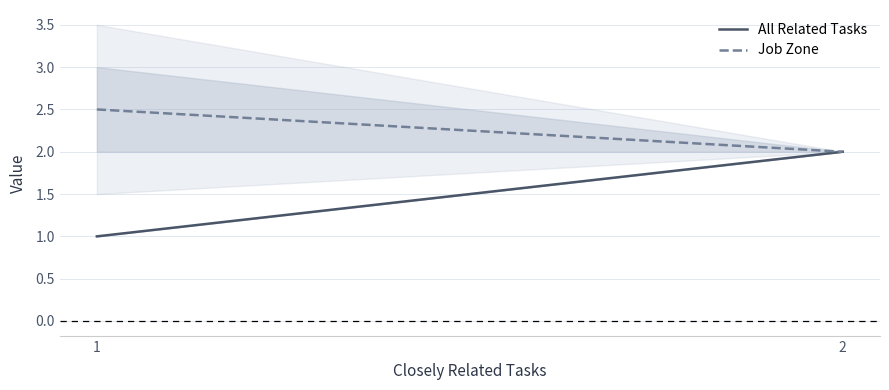

What are all the series names shown in the legend?

All Related Tasks, Job Zone